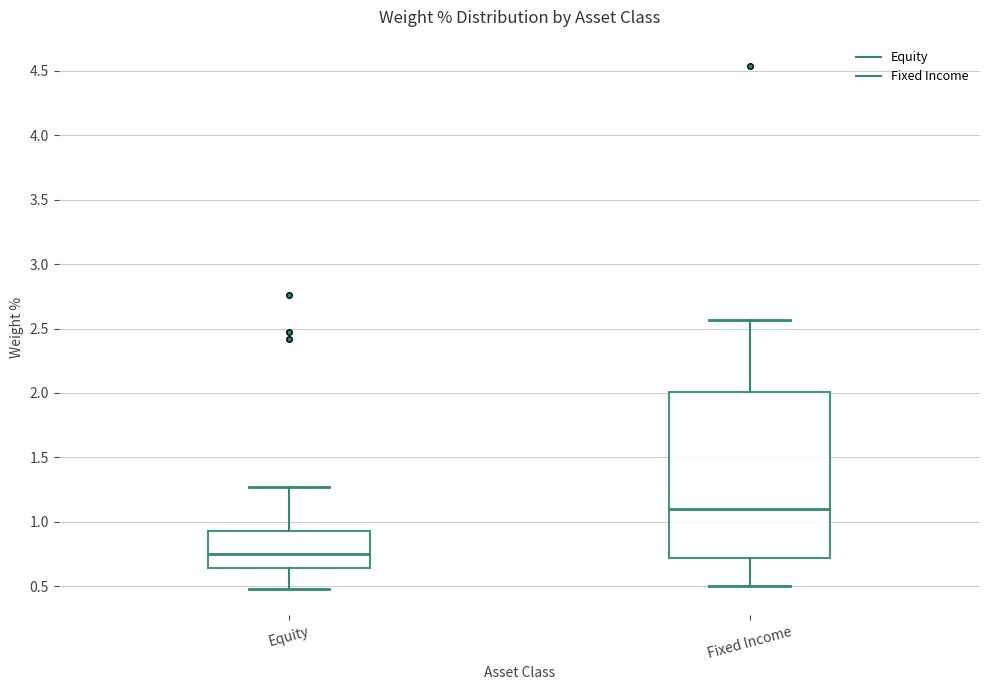

Reading left to right, transcribe this box plot: for each box, give where its median line is, the range the box spans, and where its two whiskers end, as read against the y-axis. The values are not printed on the chart, so give them approximately, as read against the axis.

Equity: median 0.75, box 0.65 to 0.95, whiskers 0.50 to 1.25
Fixed Income: median 1.10, box 0.70 to 2.00, whiskers 0.50 to 2.55